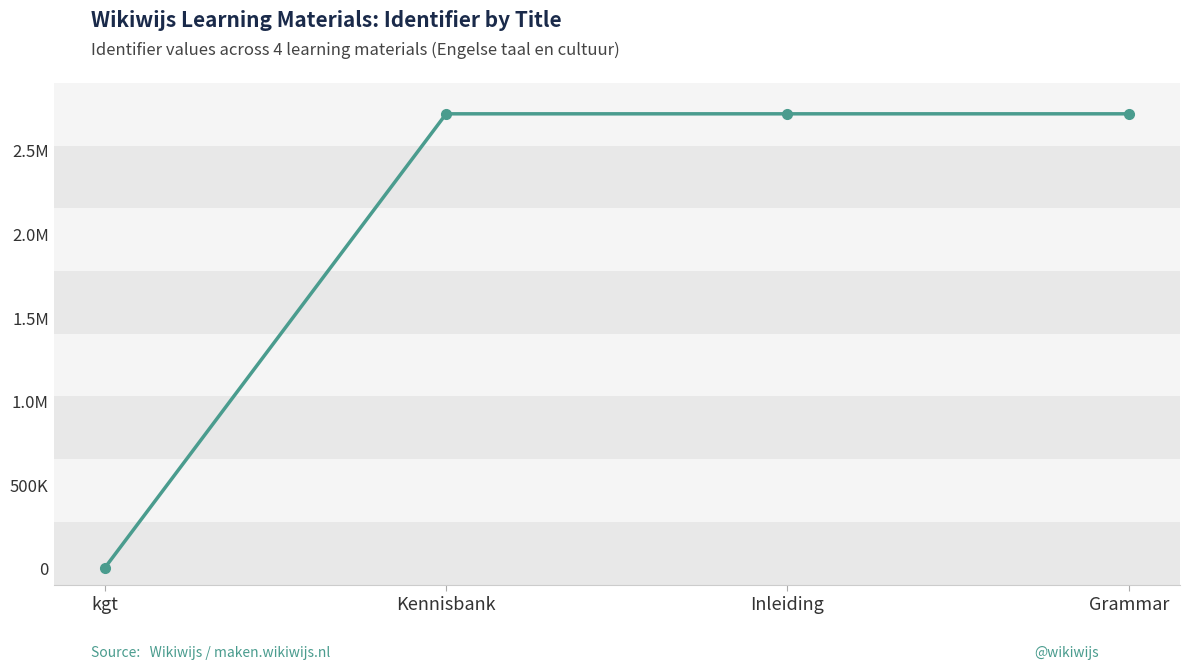

Where is the data nearest to the value 1357846?

Kennisbank